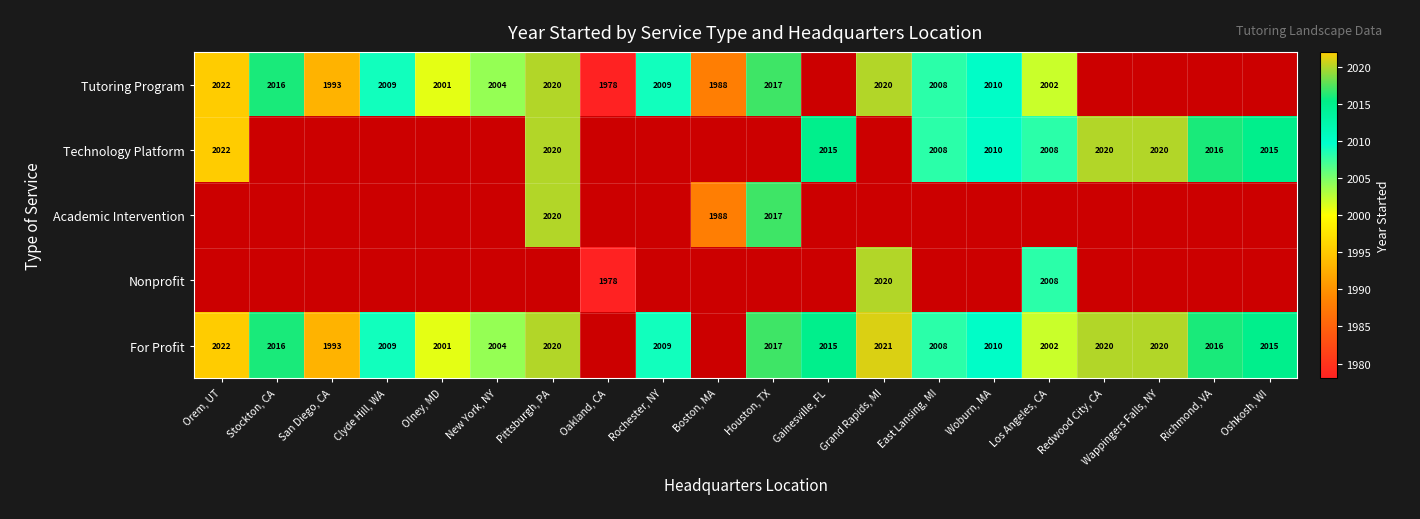

Which category has the highest value in the Academic Intervention series?

Orem, UT